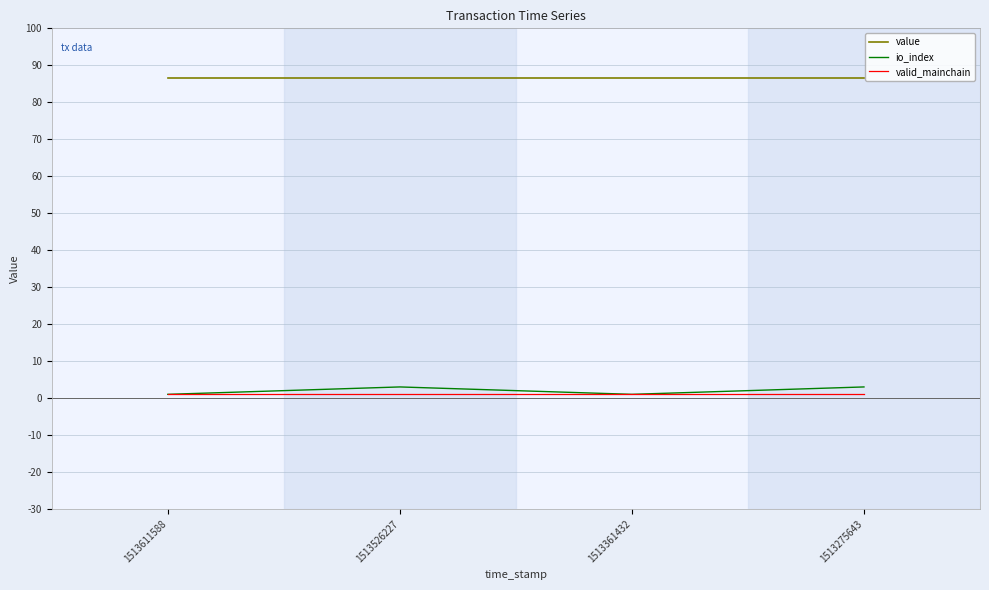

True or false: value has a value of 152.5 at 1513275643.

False